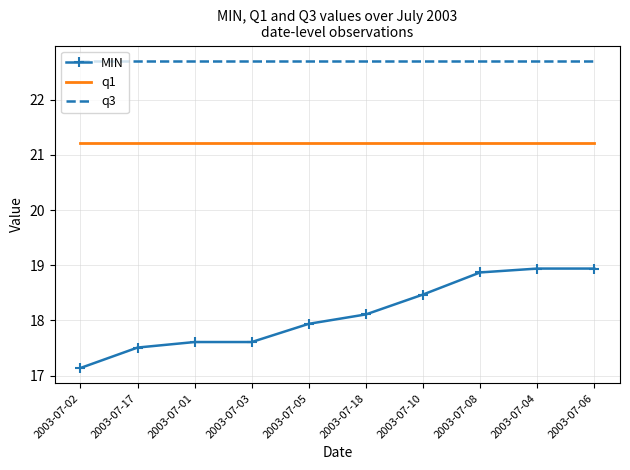

True or false: q1 and q3 cross at least once.

False